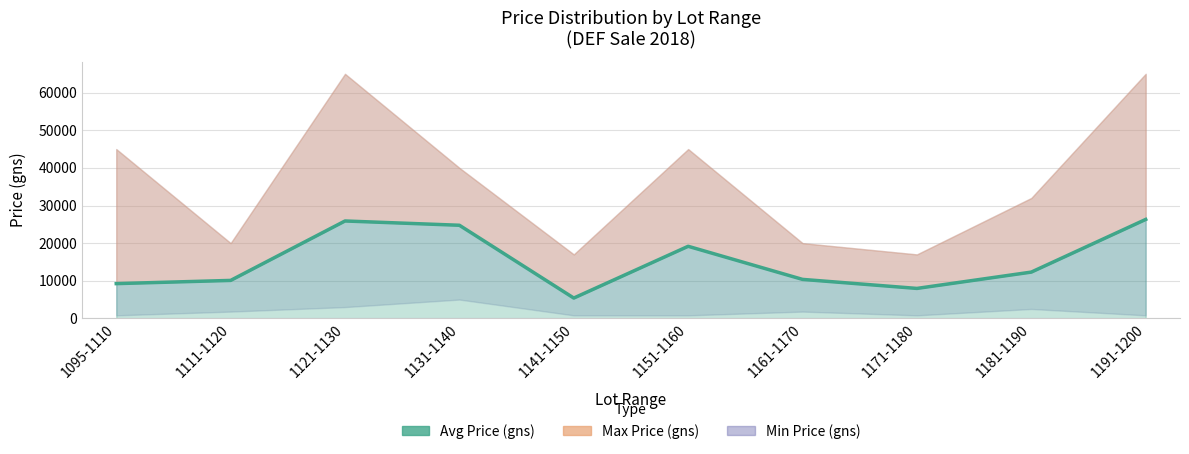

Where is the first local minimum?

1141-1150